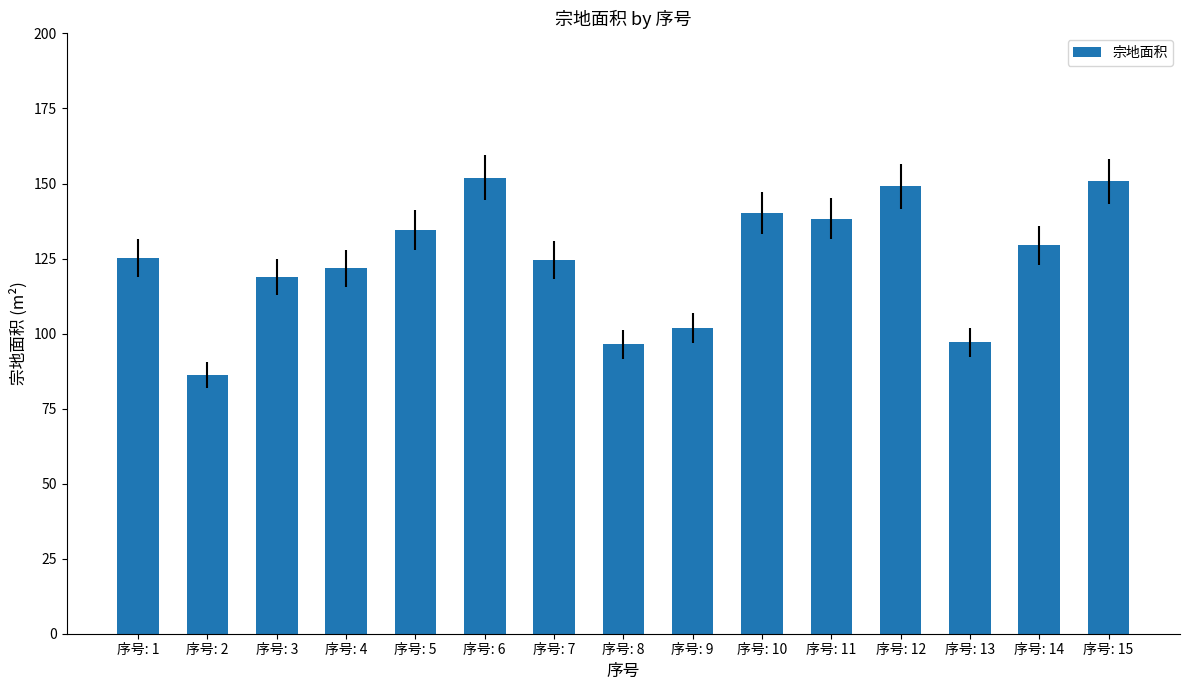

What is the change in value from 序号: 1 to 序号: 8?

-28.7